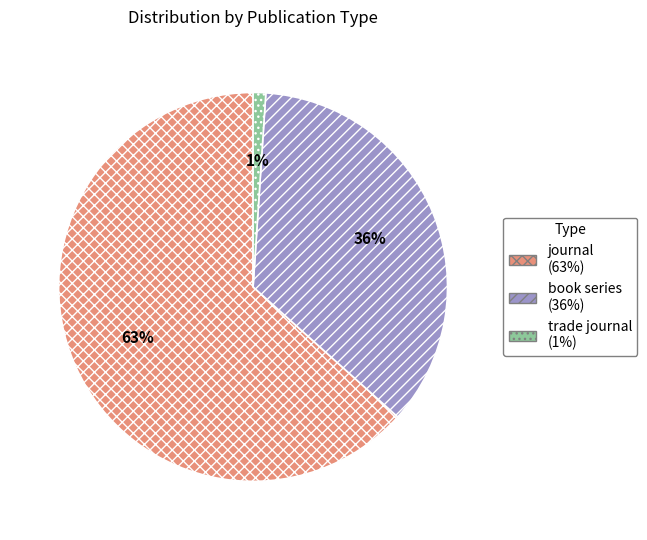

The book series slice represents 36% of the pie. True or false?

True